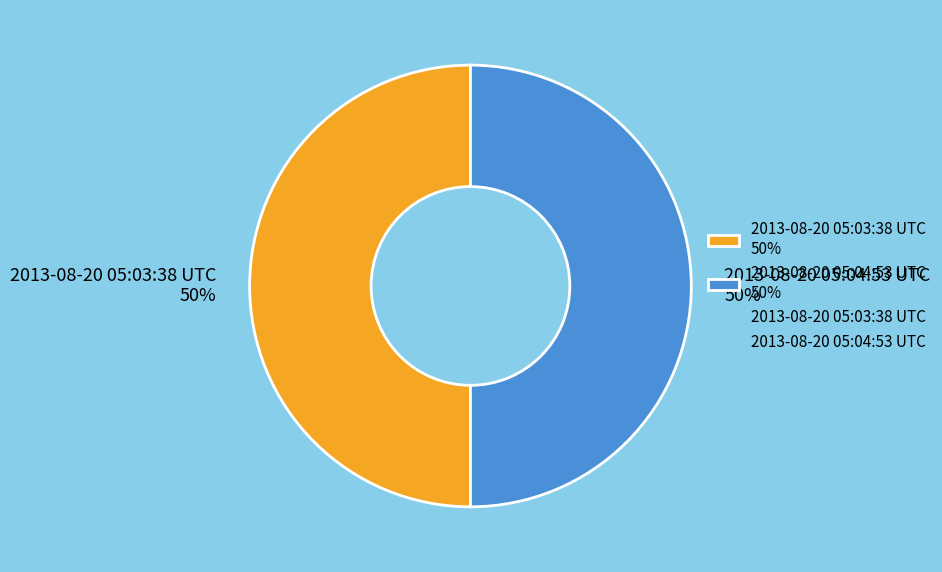

Approximately how many times larger is the value at 2013-08-20 05:03:38 UTC 50% compared to 2013-08-20 05:04:53 UTC 50%?

1.0